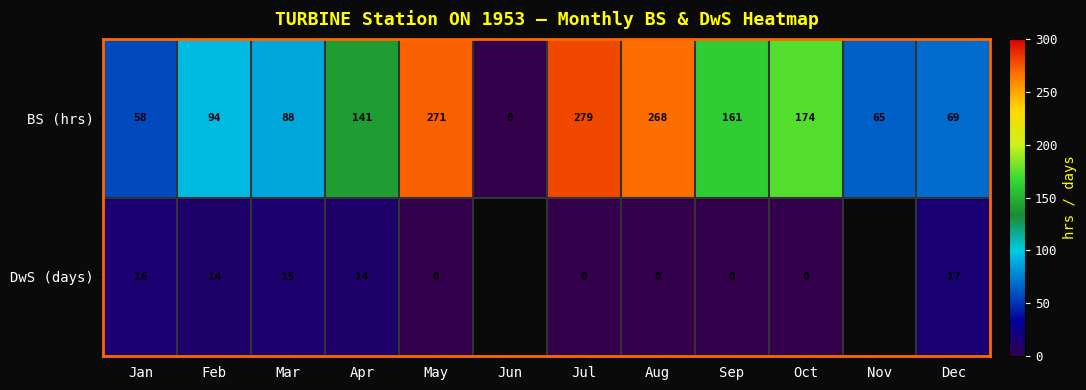

How many values in BS (hrs) are above zero?

11